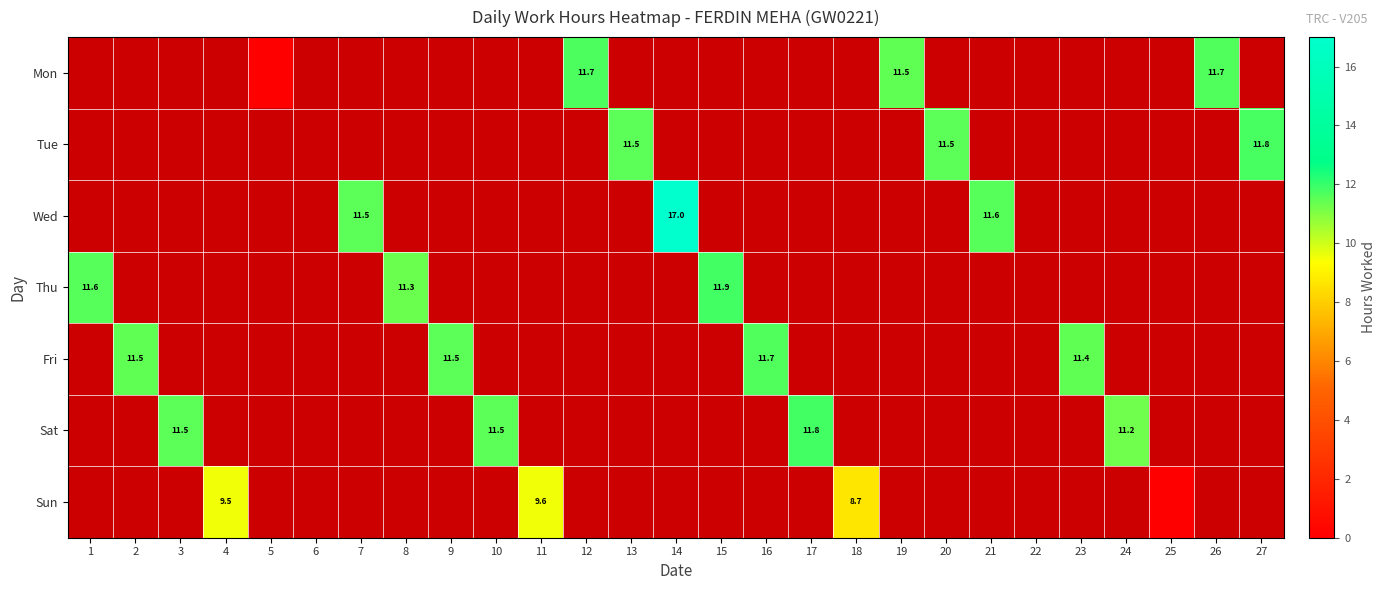

True or false: Fri has a value of 11.4 at 23.

True